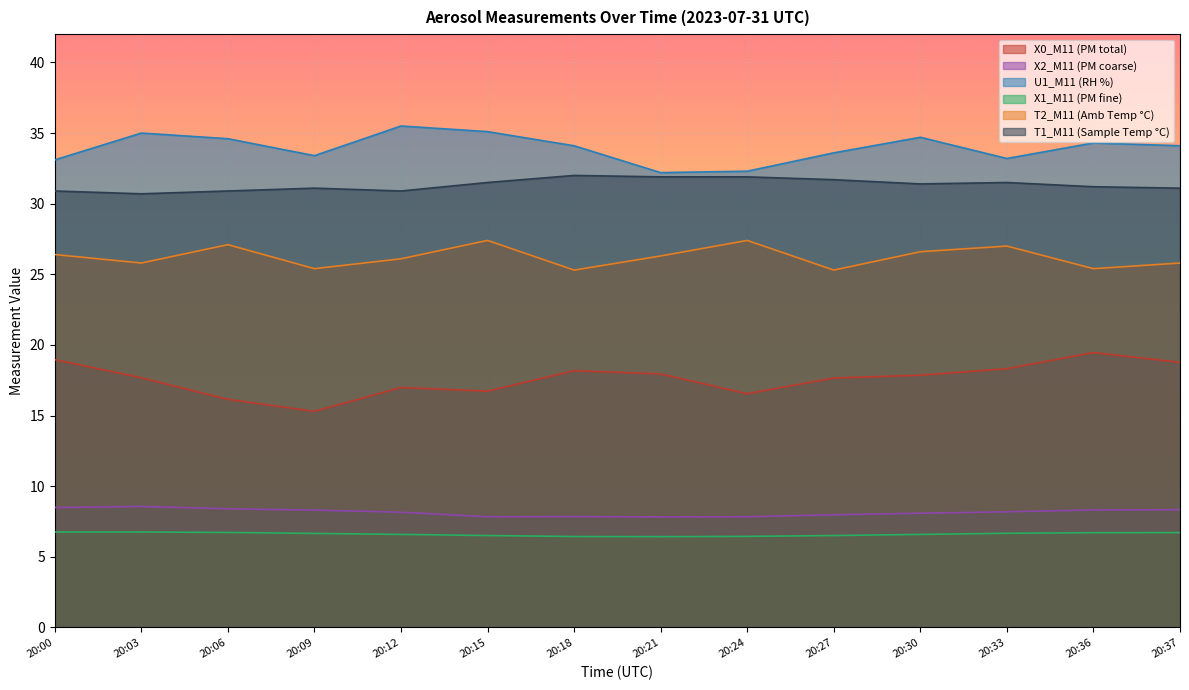

Which series has the largest total across all categories?

U1_M11 (RH %)